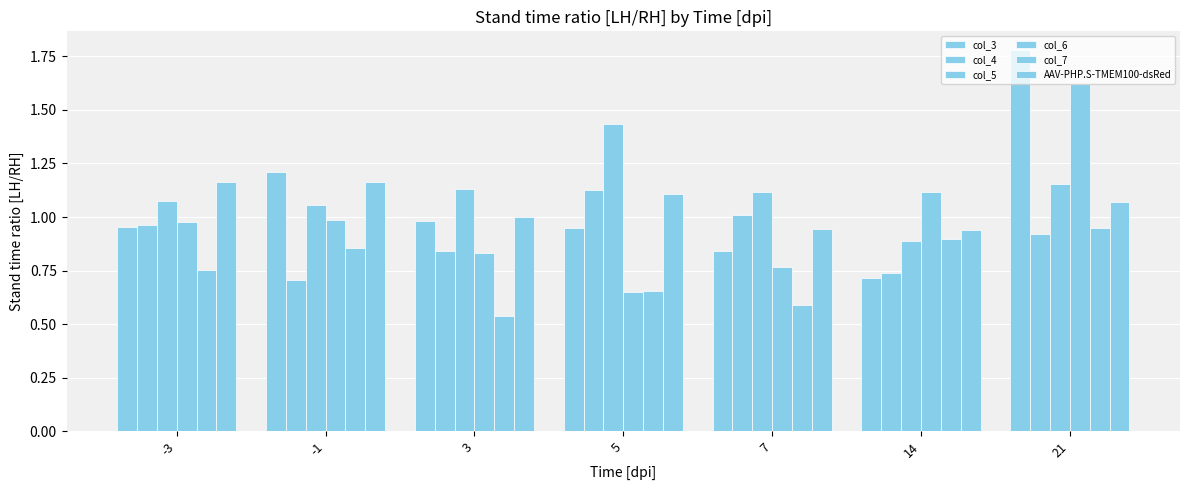

Count the number of data series in this chart.

6